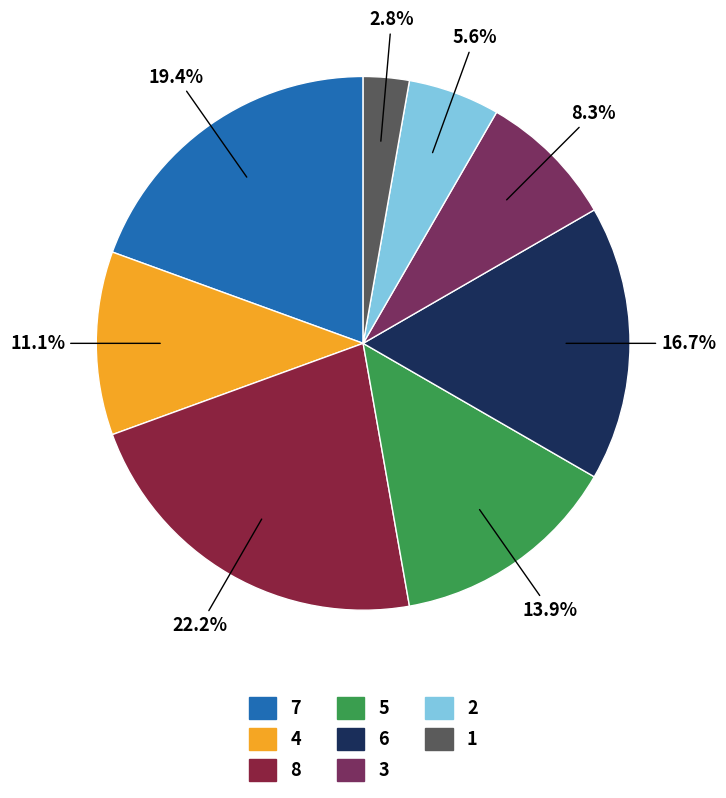

How many segments does this pie chart have?

8